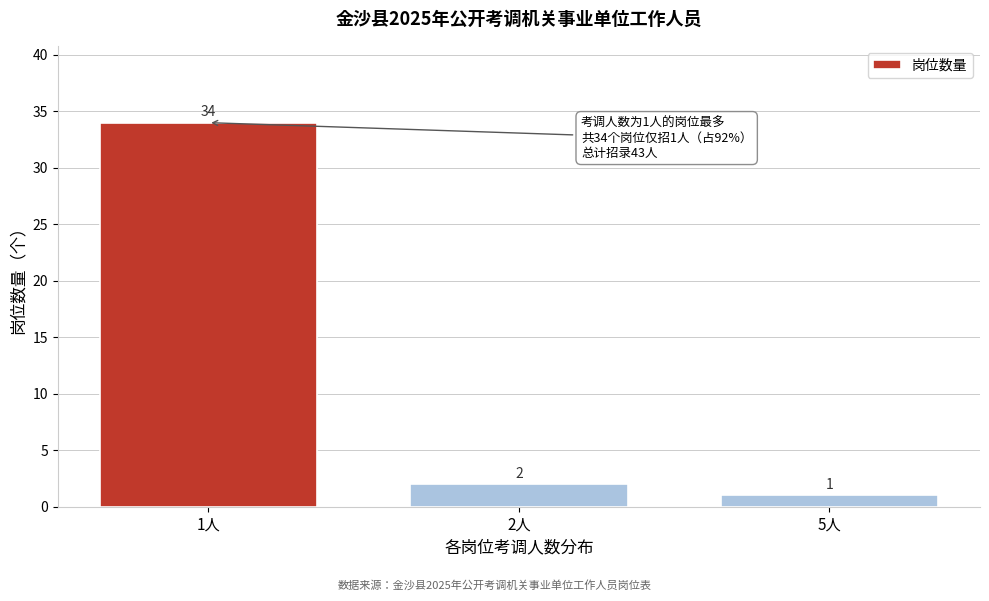

Reading left to right, extract all data points from this chart.

1人=34	2人=2	5人=1